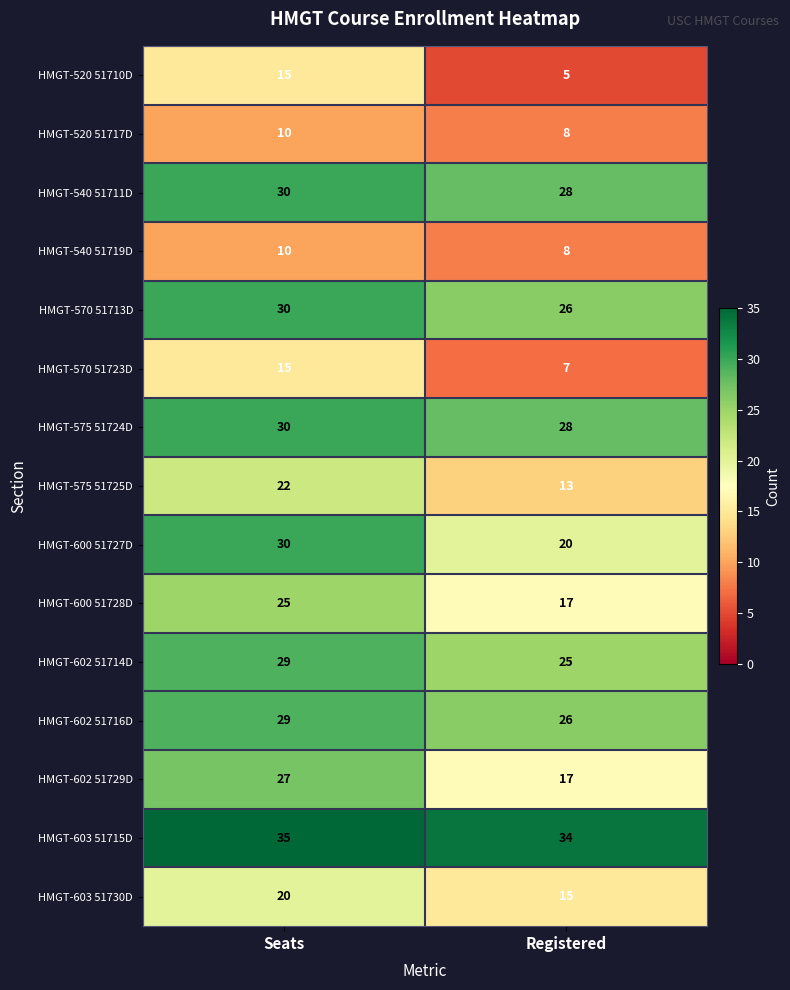

List the labels in order of HMGT-570 51713D value, smallest first.

Registered, Seats